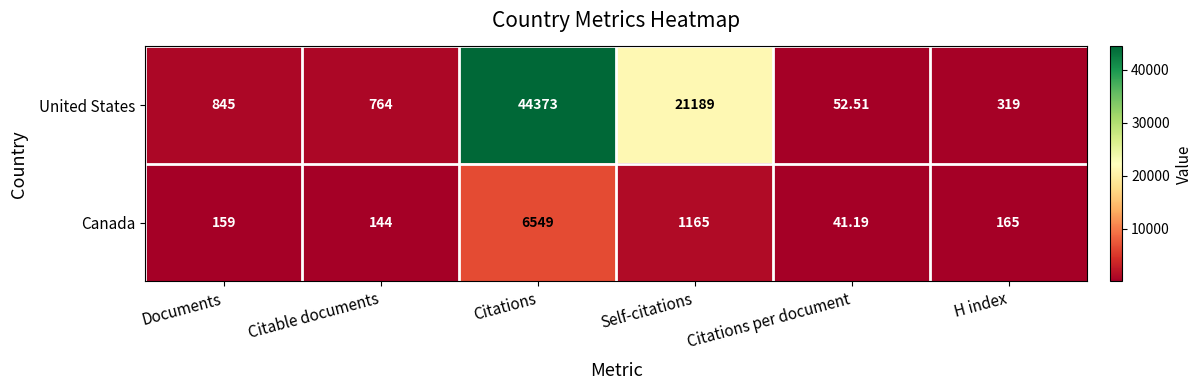

Which series has the largest total across all categories?

United States